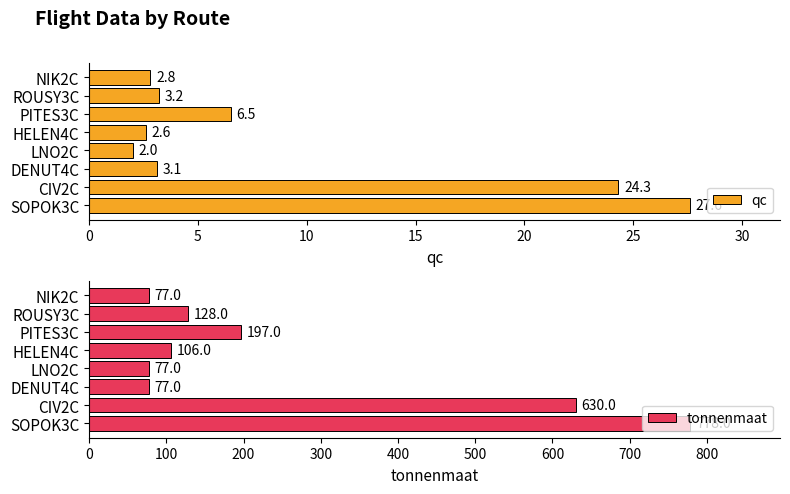

At how many categories does at least one series exceed 517?

2